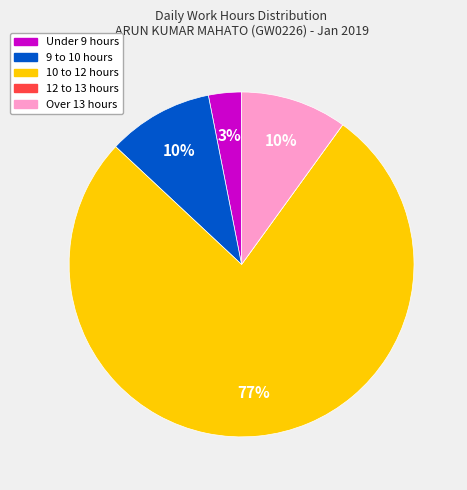

To the nearest percent, what is the combined percentage of Over 13 hours and 9 to 10 hours?

20%